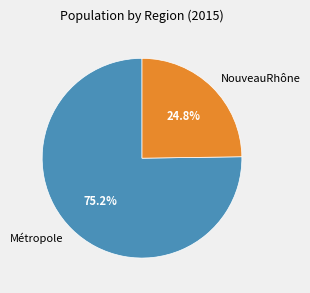

To the nearest percent, what percentage of the pie is NouveauRhône?

25%